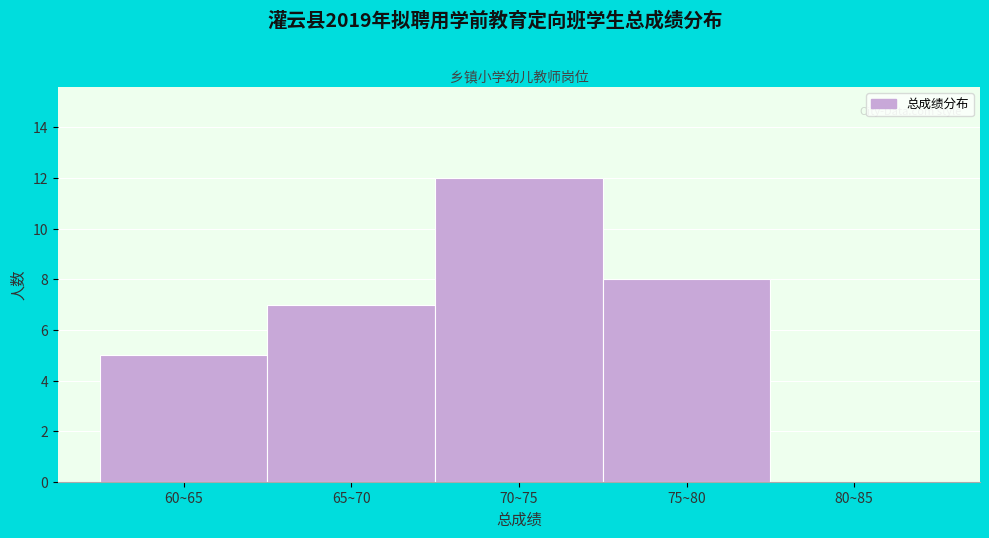

Reading right to left, what are all the values shown in this chart?

80~85=0	75~80=8	70~75=12	65~70=7	60~65=5